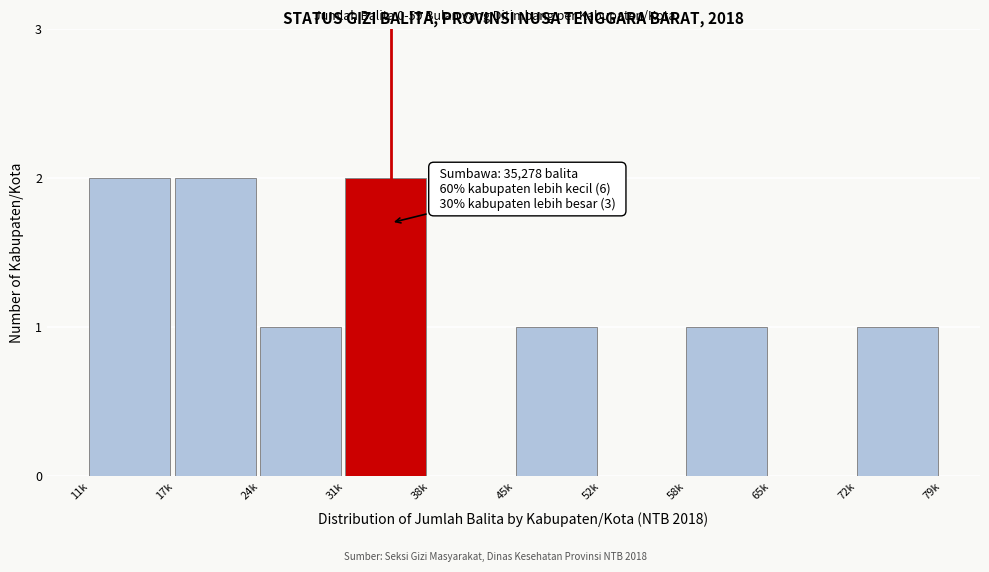

Reading right to left, list all the values displayed in this chart.

72k=1	65k=0	58k=1	52k=0	45k=1	38k=0	31k=2	24k=1	17k=2	11k=2